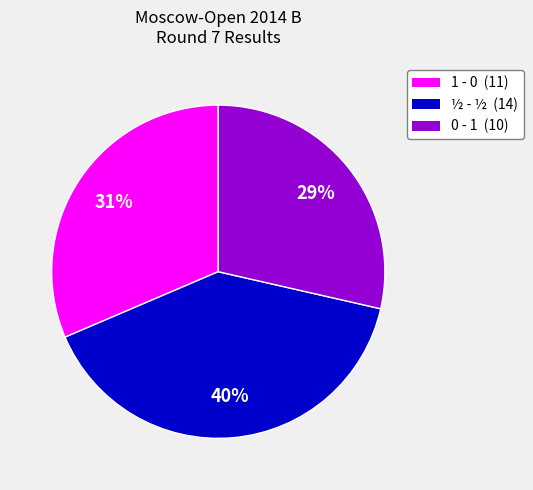

Count the number of slices in the pie.

3